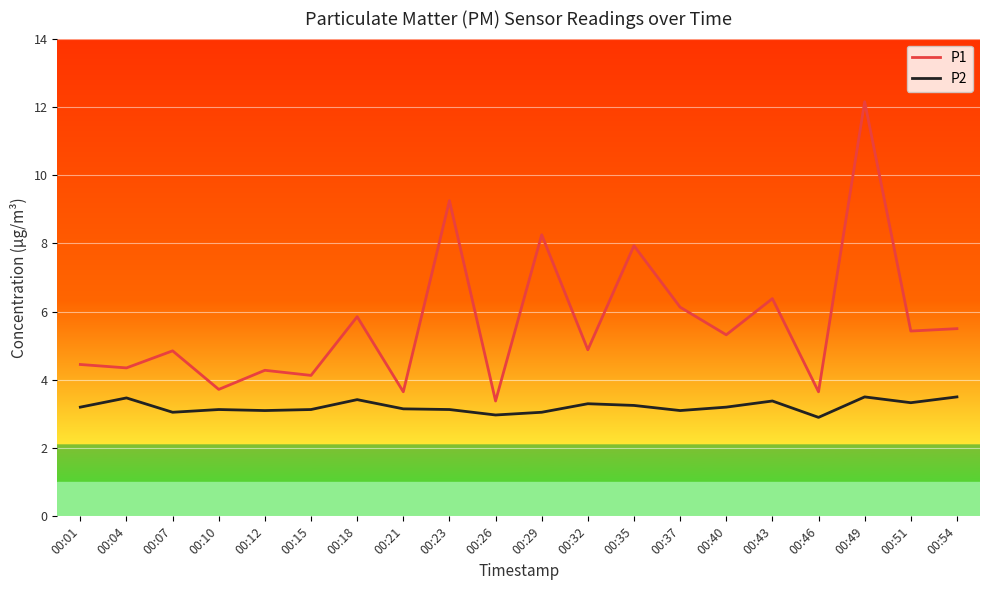

True or false: P2 has a value of 1.1 at 00:26.

False